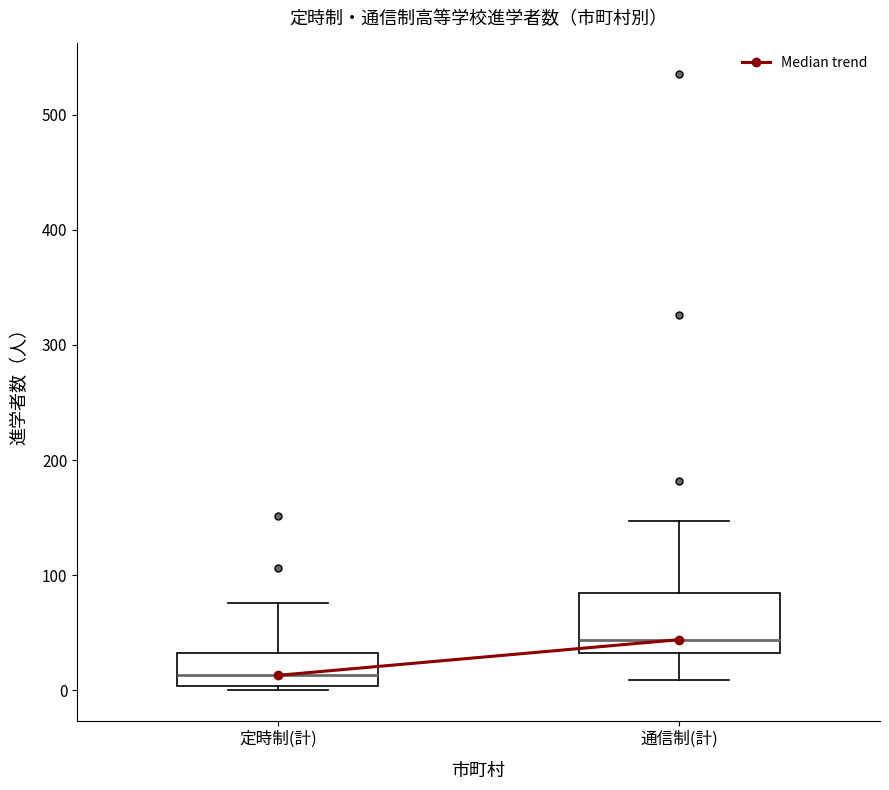

Comparing the boxes themselves (not the whiskers), which one is the tallest?

通信制(計)